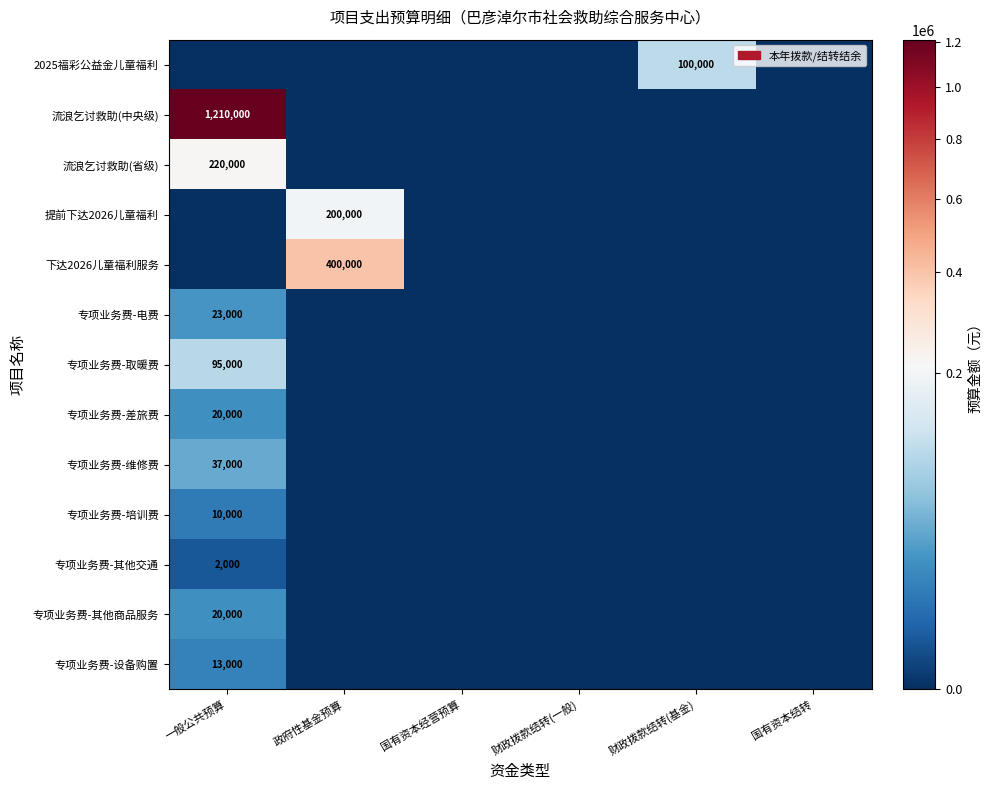

What is the greatest value displayed?

1210000